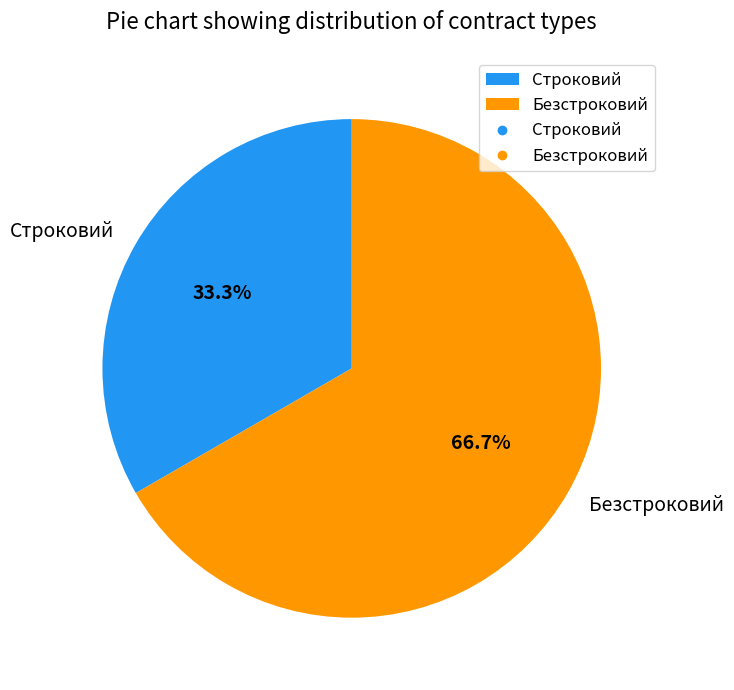

To the nearest percent, what portion does Безстроковий represent?

67%